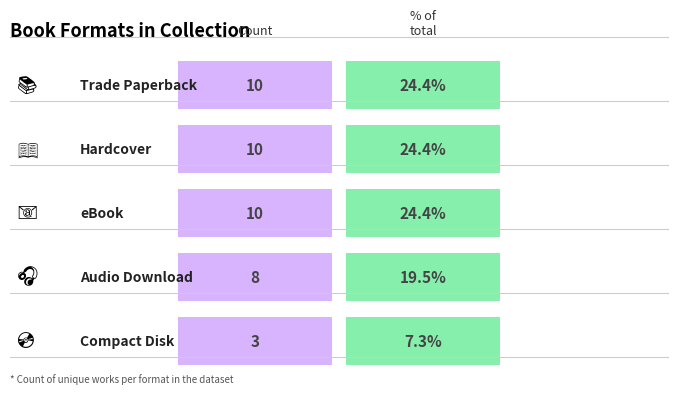

The chart shows a value of 10 at Hardcover. True or false?

True